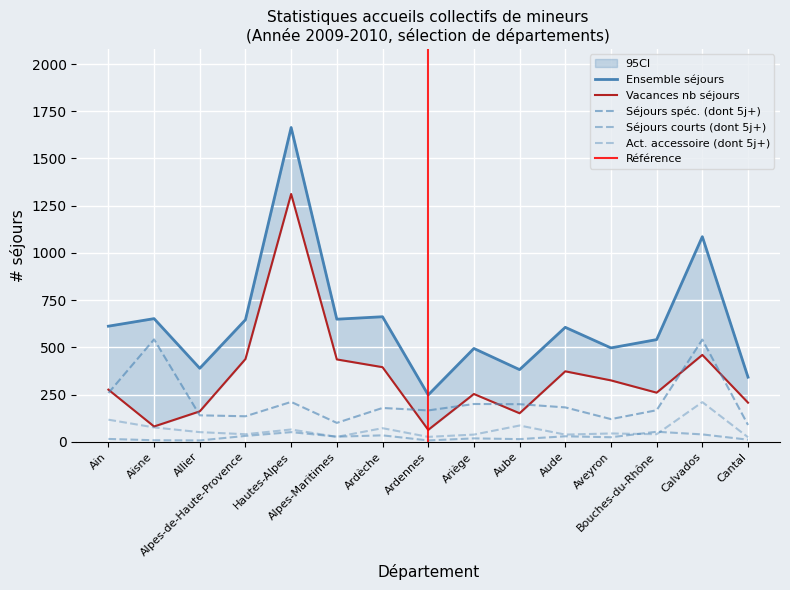

At which label does Vacances nb séjours reach its peak?

Hautes-Alpes